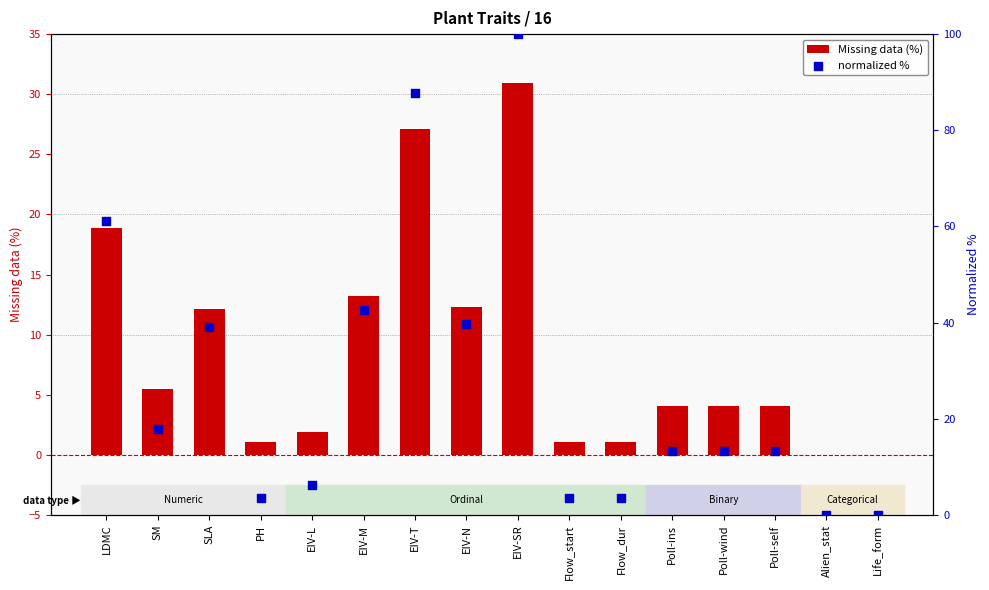

At how many categories does at least one series exceed 49?

3